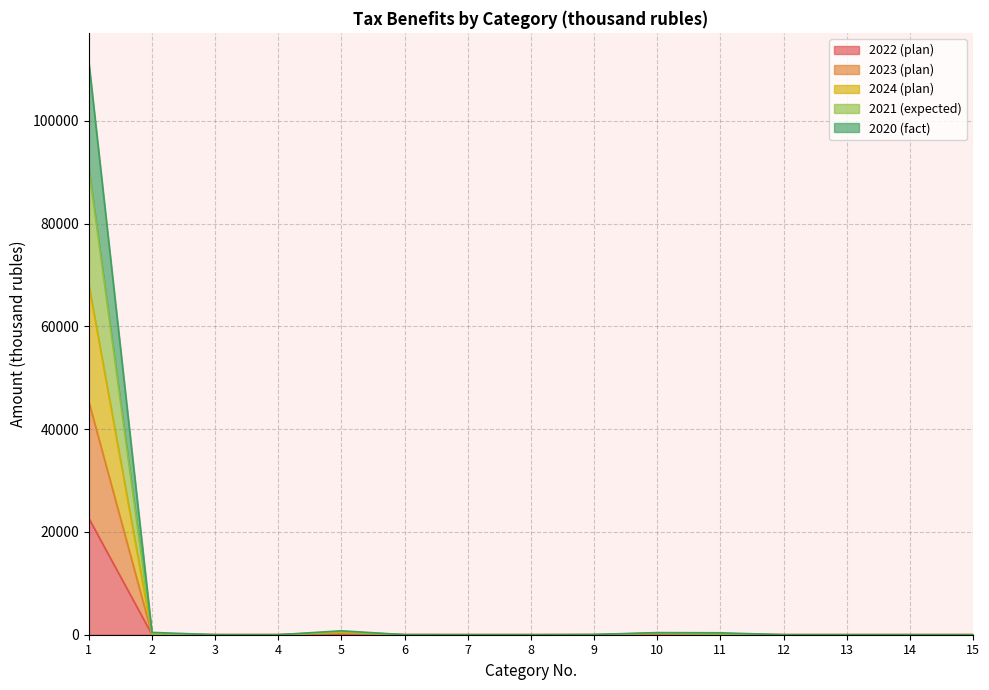

What are all the series names shown in the legend?

2022 (plan), 2023 (plan), 2024 (plan), 2021 (expected), 2020 (fact)